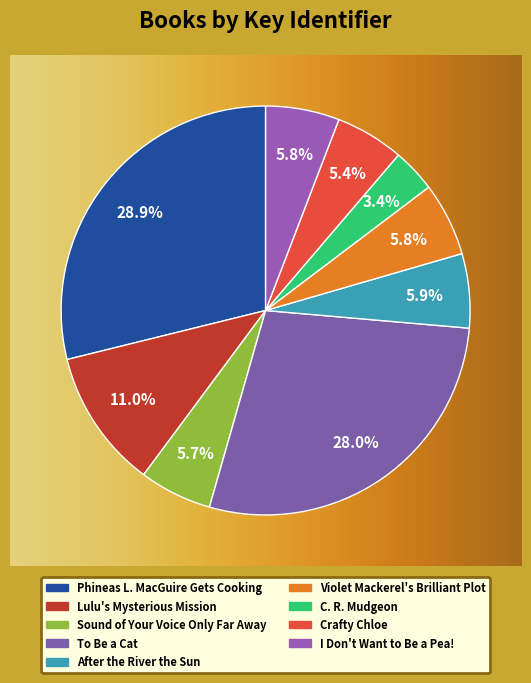

Is there any slice that represents more than half of the pie?

No